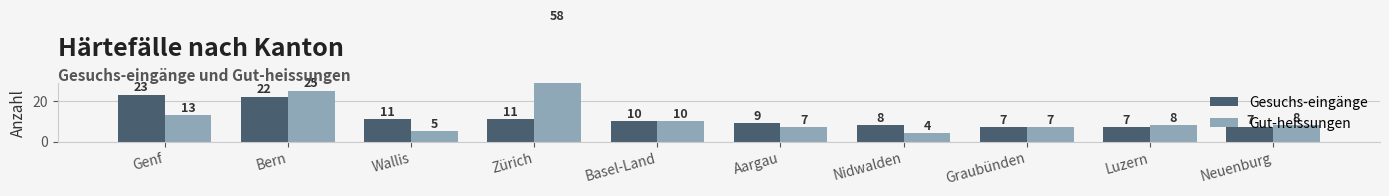

Where does the Gesuchs-eingänge series first go above 10?

Genf